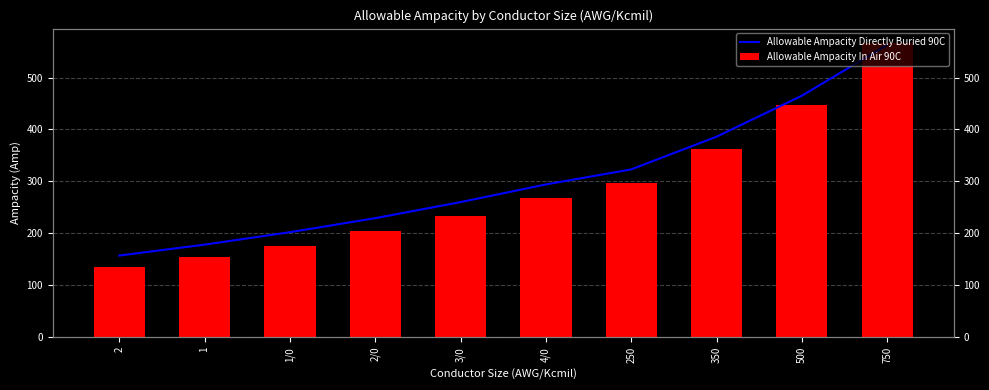

What is the difference between the Allowable Ampacity Directly Buried 90C values at 250 and 2/0?

94